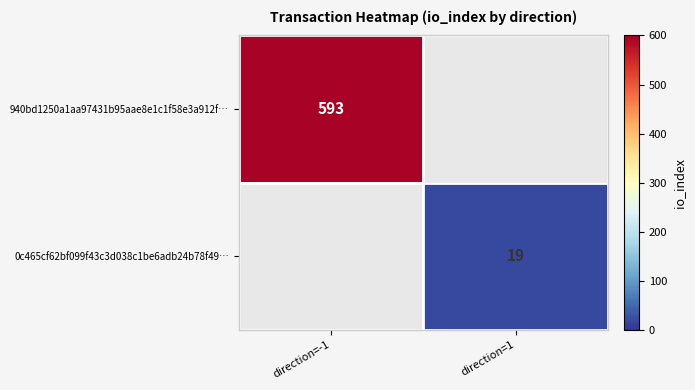

True or false: 940bd1250a1aa97431b95aae8e1c1f58e3a912f… has a value of 412 at direction=-1.

False